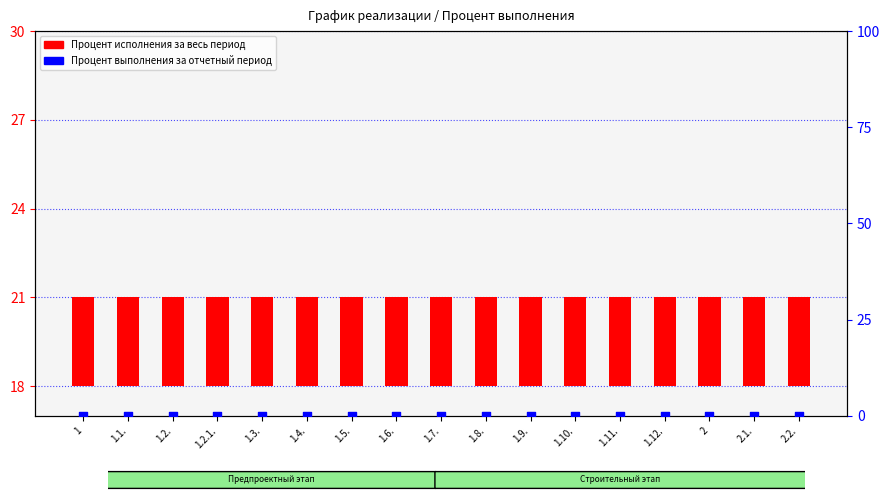

Which series reaches the maximum Y coordinate?

Процент исполнения за весь период